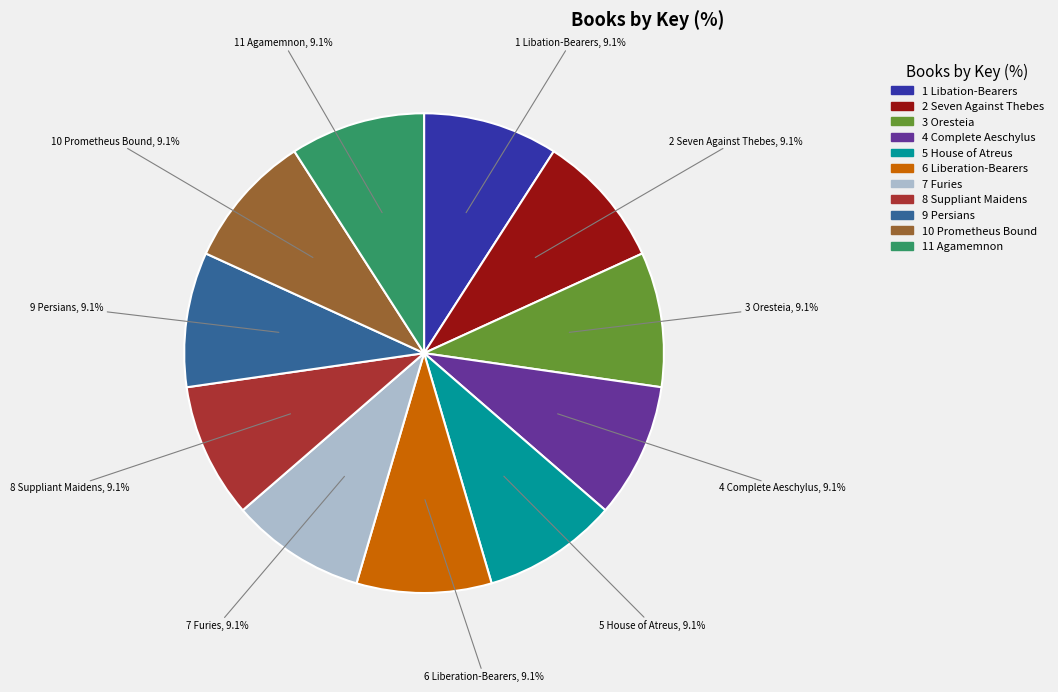

What percentage do 7 Furies and 10 Prometheus Bound together represent?

18.2%